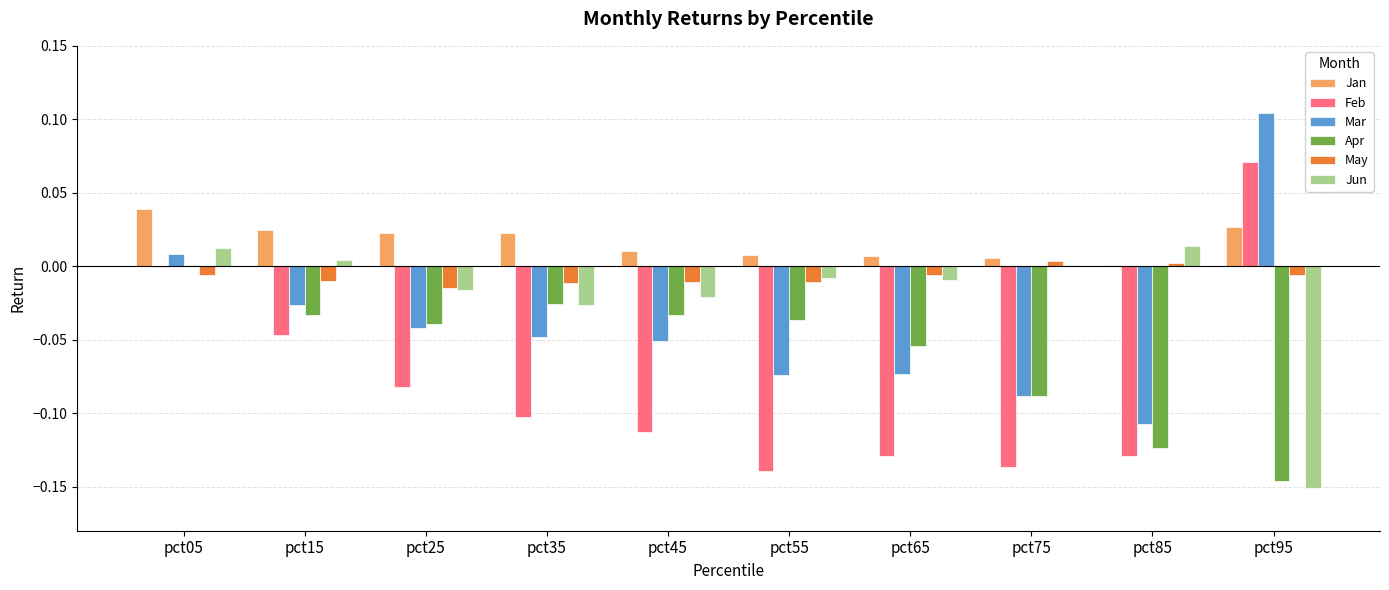

How many positive values does the Apr series have?

1